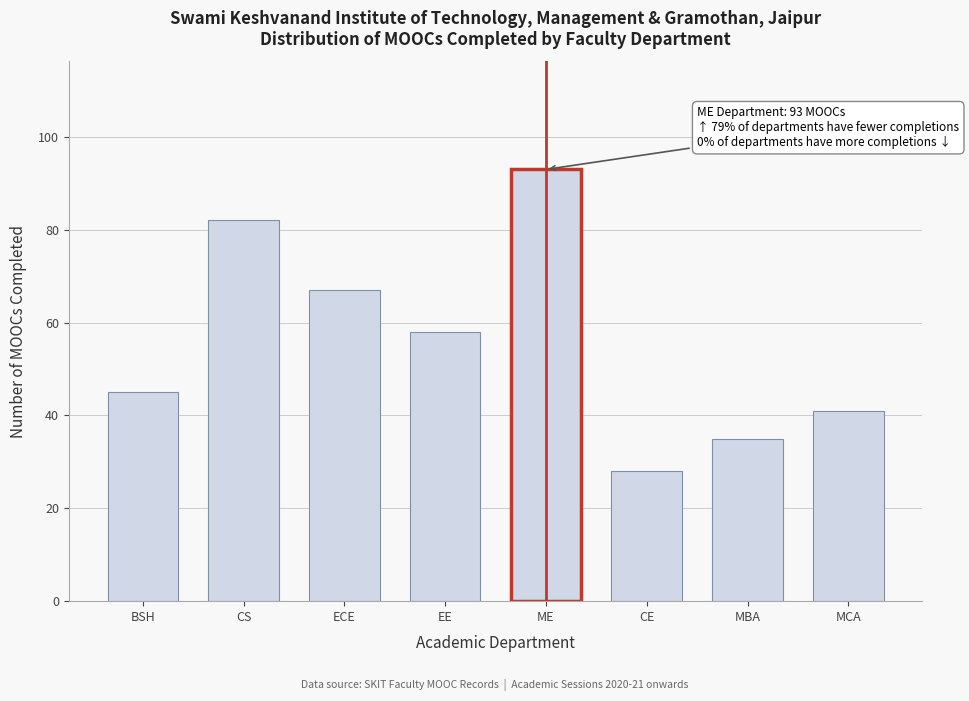

Reading left to right, list all the values displayed in this chart.

BSH=45	CS=82	ECE=67	EE=58	ME=93	CE=28	MBA=35	MCA=41